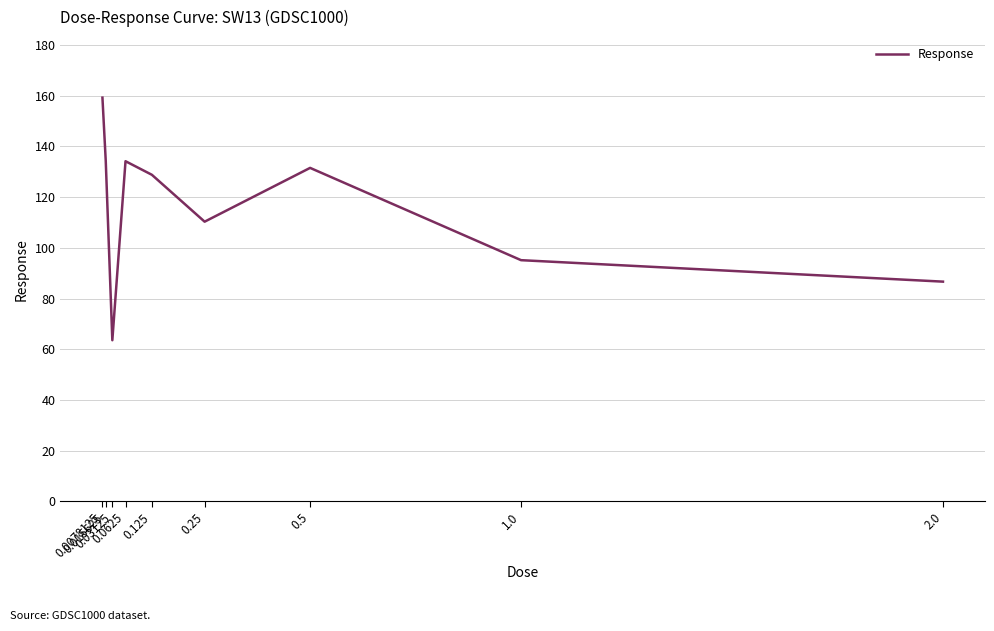

Where is the first local maximum?

0.0625